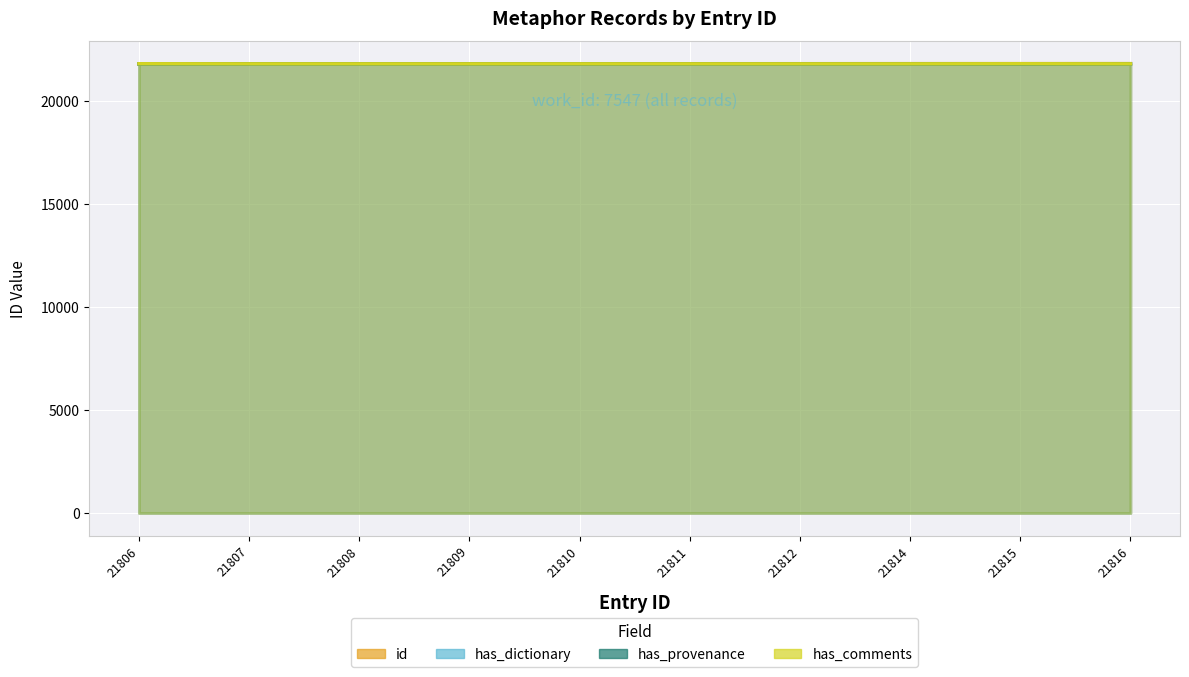

Which series changed the most between 21807 and 21814?

id_line